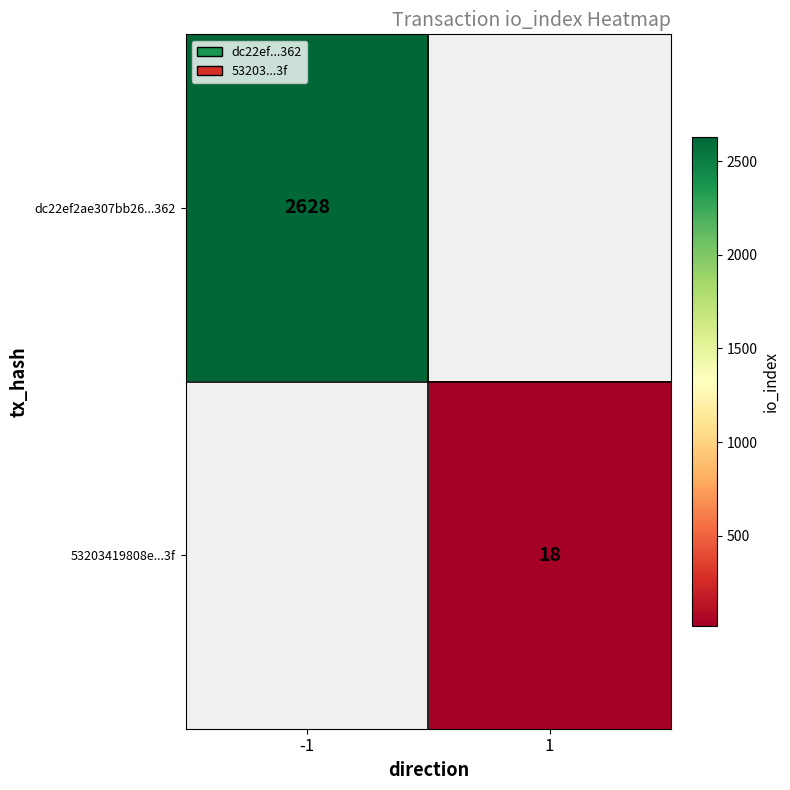

Which label corresponds to the largest value in the chart?

-1